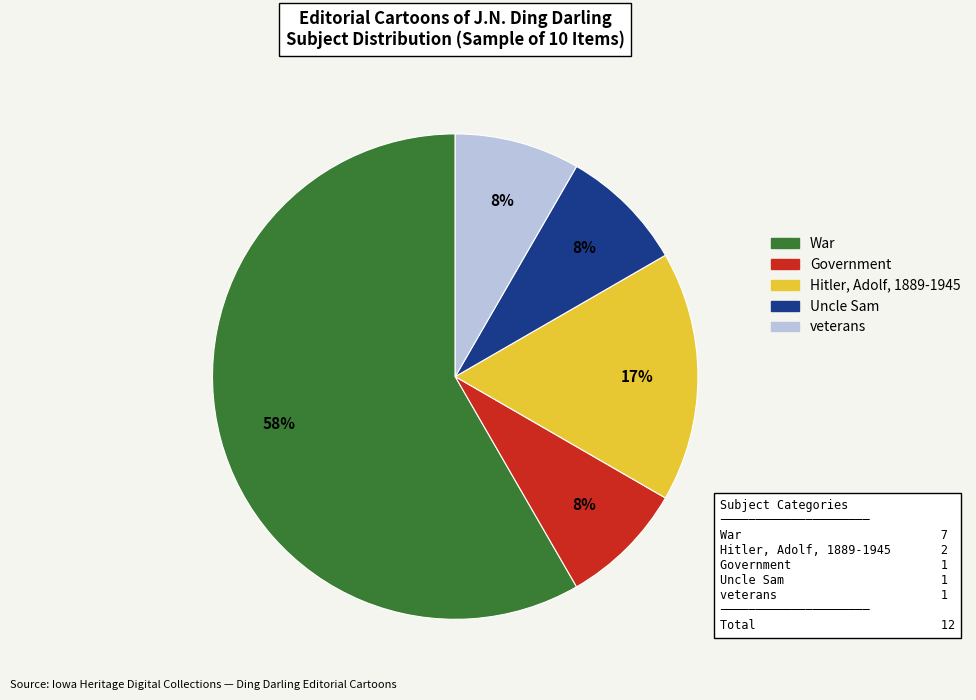

Combined, do veterans and War account for over 50%?

Yes